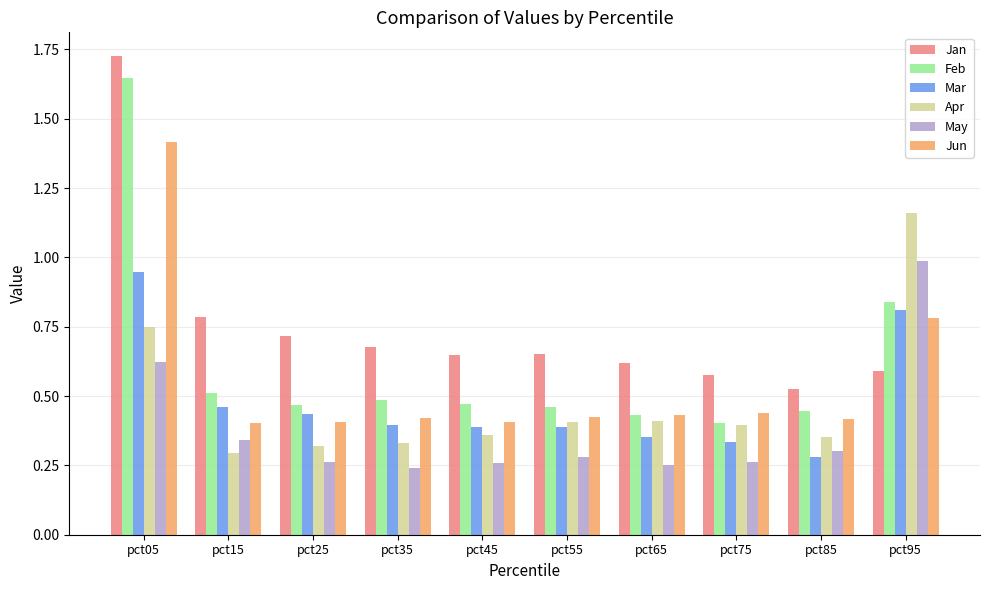

Which series changed the most between pct05 and pct75?

Feb